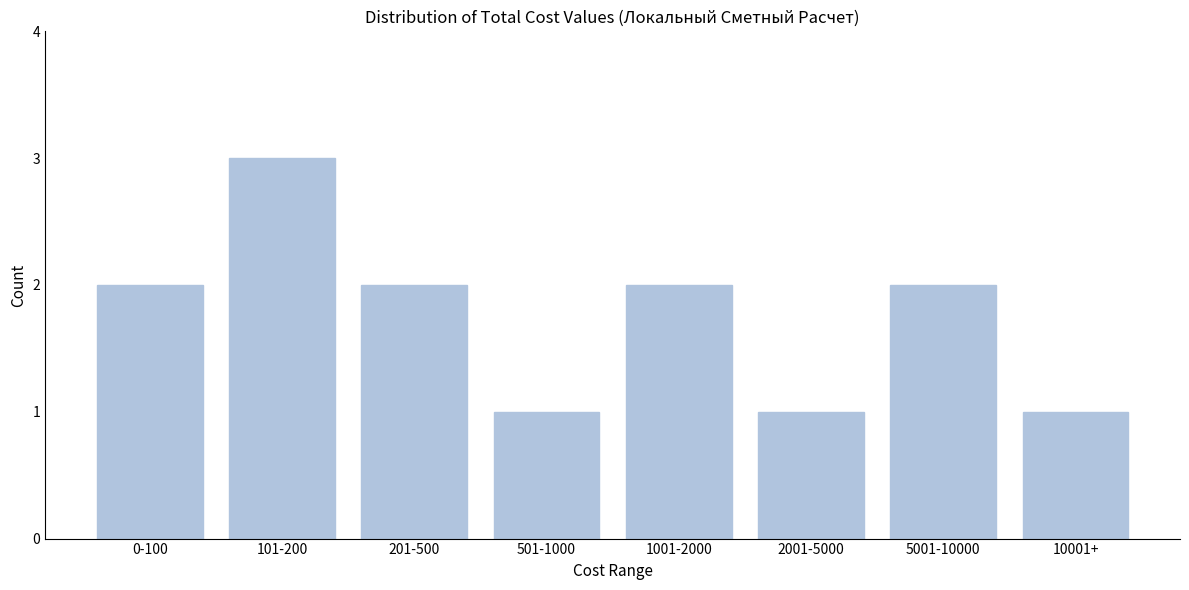

Reading left to right, transcribe all the data shown in this chart.

2	3	2	1	2	1	2	1